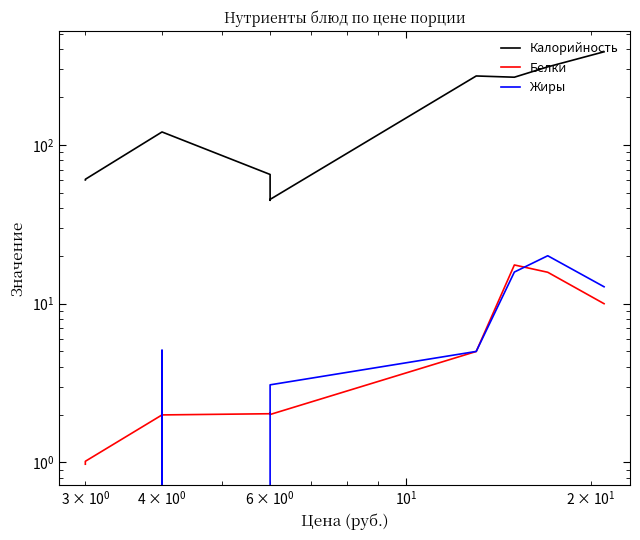

True or false: Жиры has more than 2 interior local peaks.

False